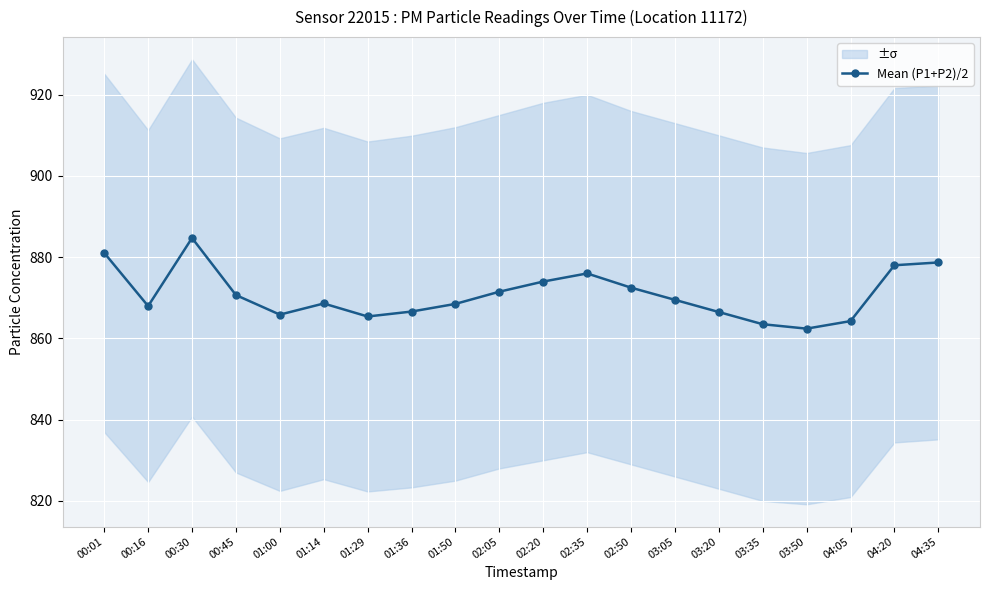

Is it true that the value at 04:20 is 212.5?

False